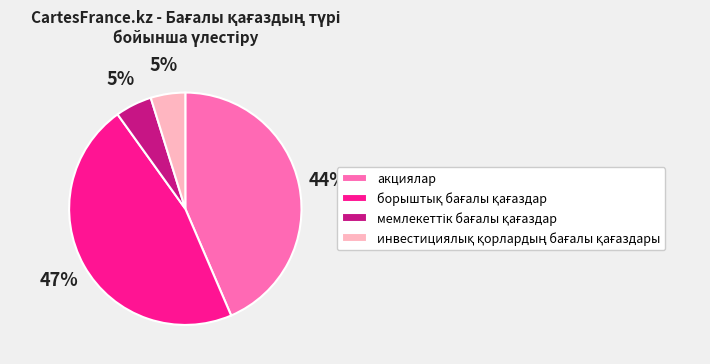

Does any single category account for the majority?

No